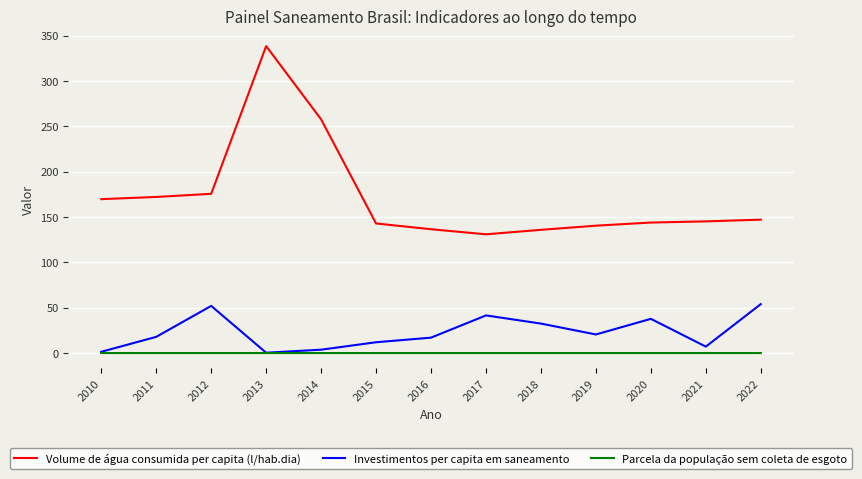

True or false: Volume de água consumida per capita (l/hab.dia) and Parcela da população sem coleta de esgoto cross at least once.

False